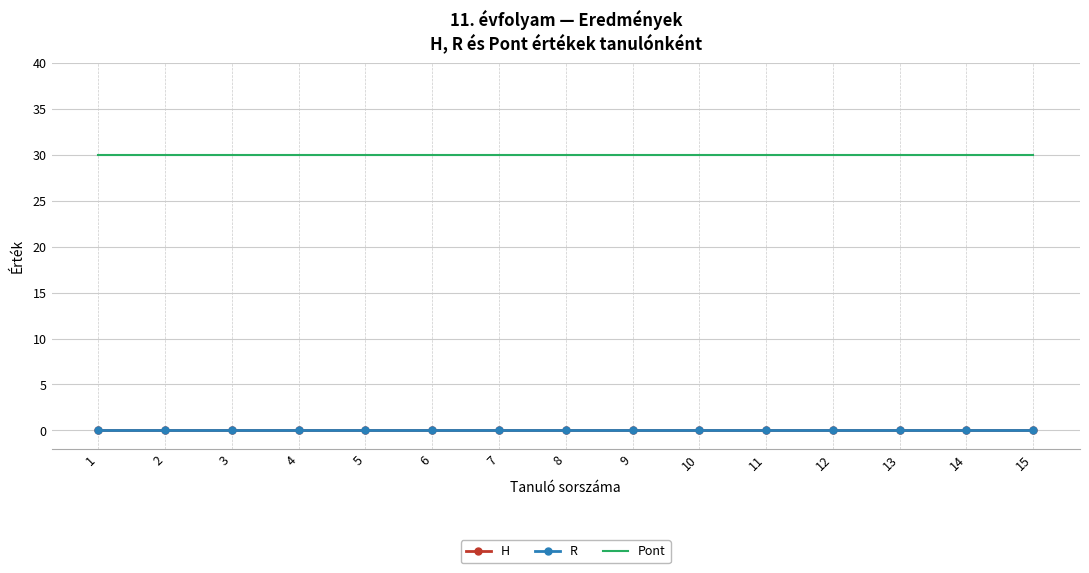

What are all the series names shown in the legend?

H, R, Pont